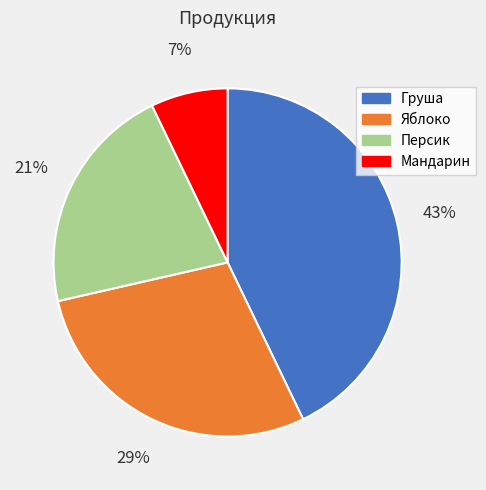

To the nearest percent, what is the average slice percentage?

25%